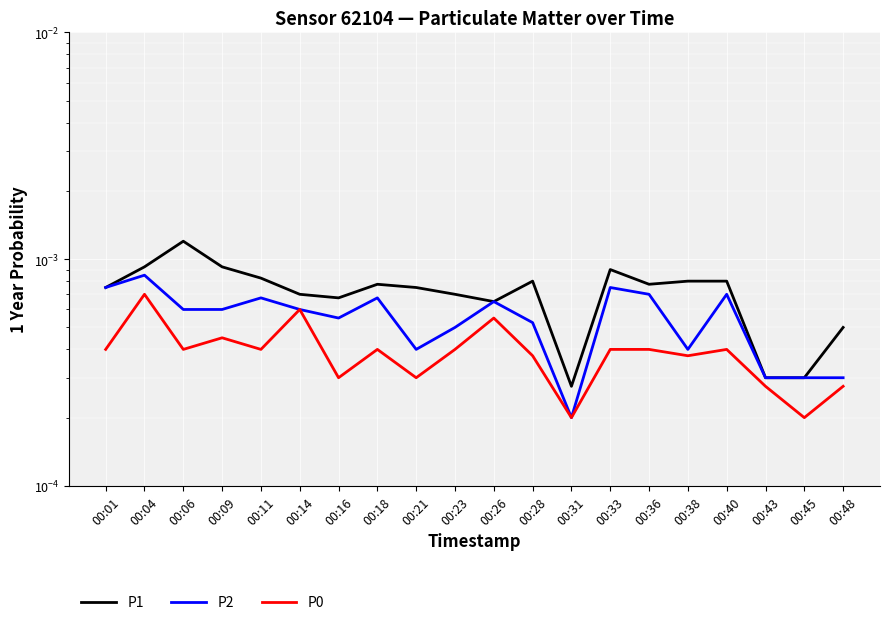

True or false: P0 and P1 cross at least once.

False